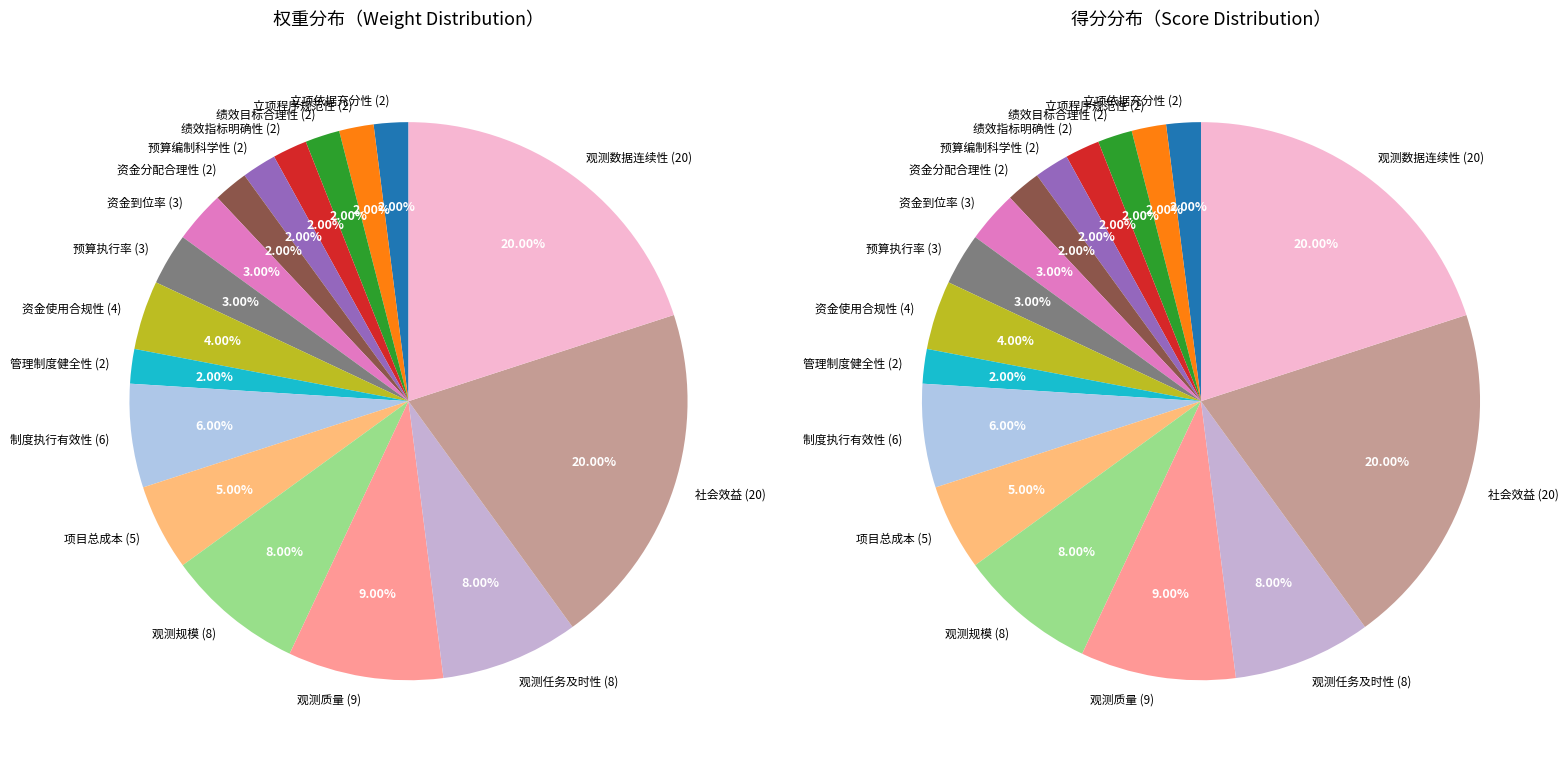

How much of the chart is everything except 项目总成本?

95.0%